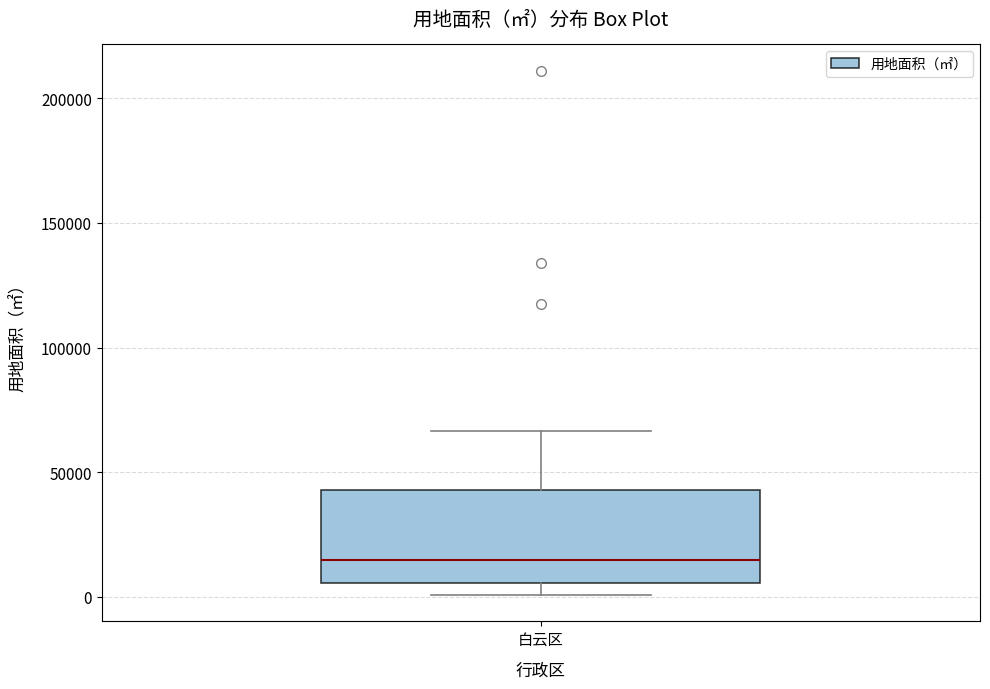

Read this box plot against the y-axis: the position of the median line, the range covered by the box, and the ends of both whiskers. The values are not printed on the chart, so give them approximately, as read against the axis.

median 15000, box 5000 to 45000, whiskers 0 to 65000